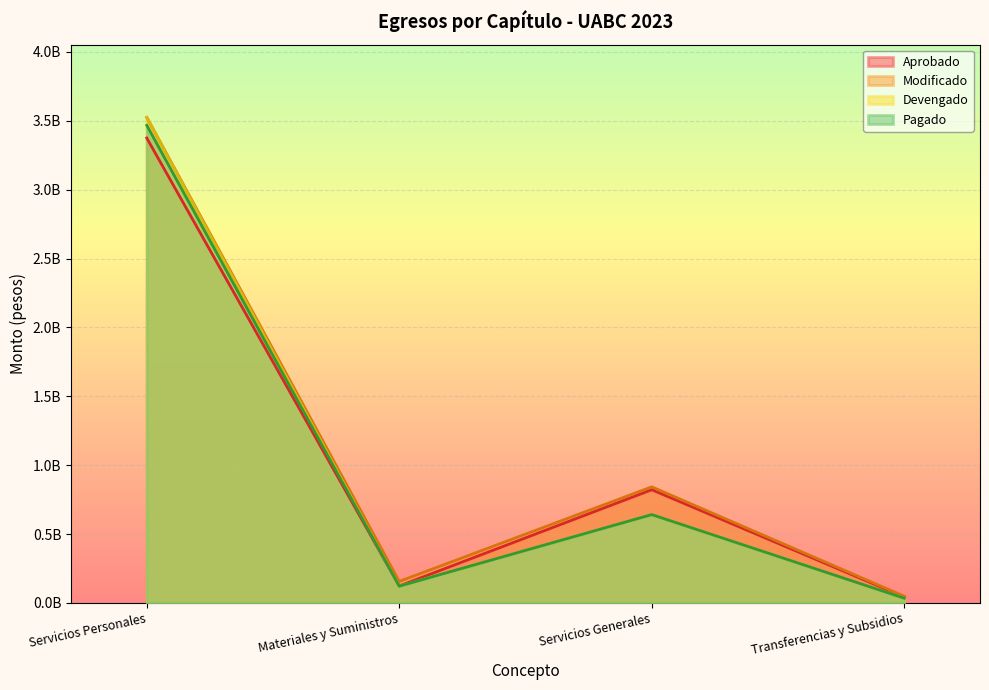

How many data points in Devengado are above 641177799?

1